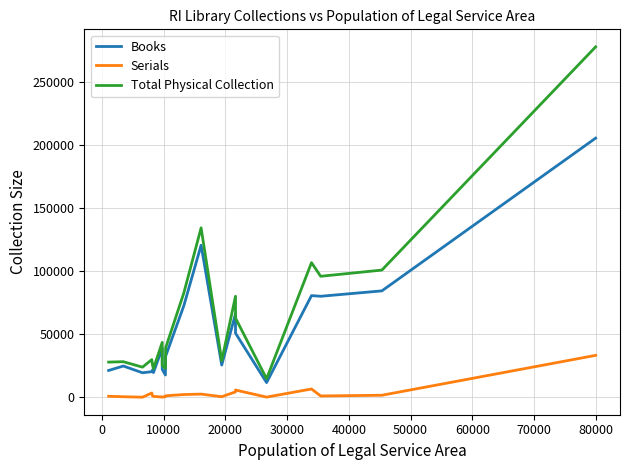

Rank the series by their average value, from highest to lowest.

Total Physical Collection, Books, Serials